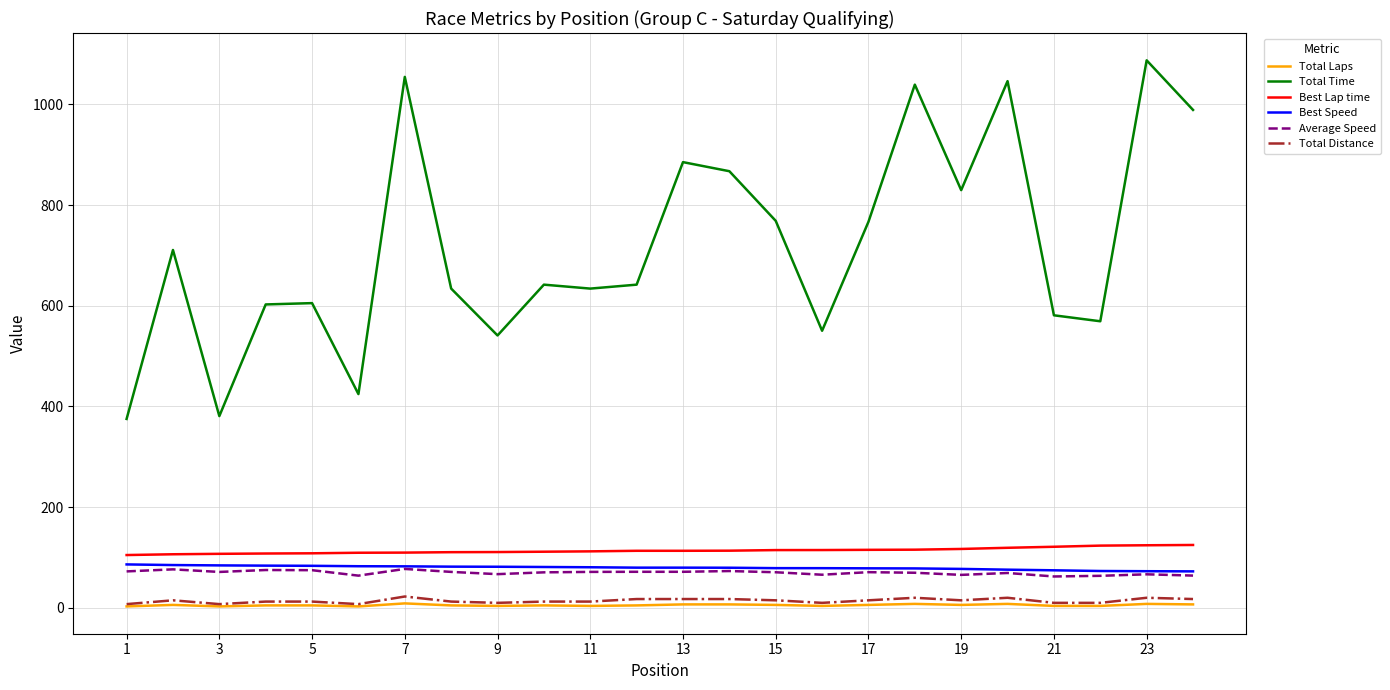

True or false: Best Lap time and Total Laps intersect in this chart.

False